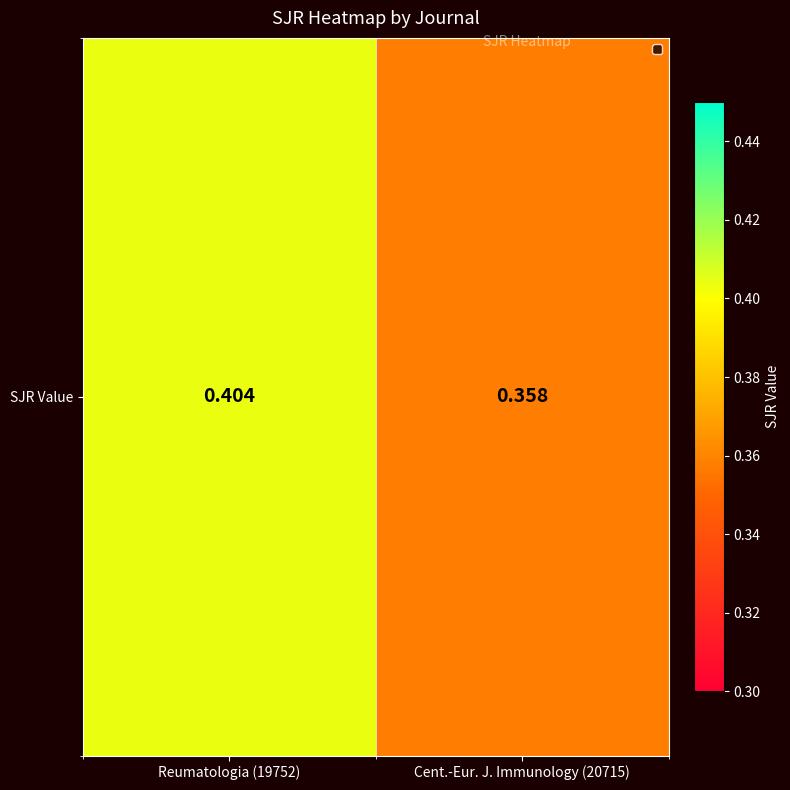

List the labels in order of value, smallest first.

Cent.-Eur. J. Immunology (20715), Reumatologia (19752)